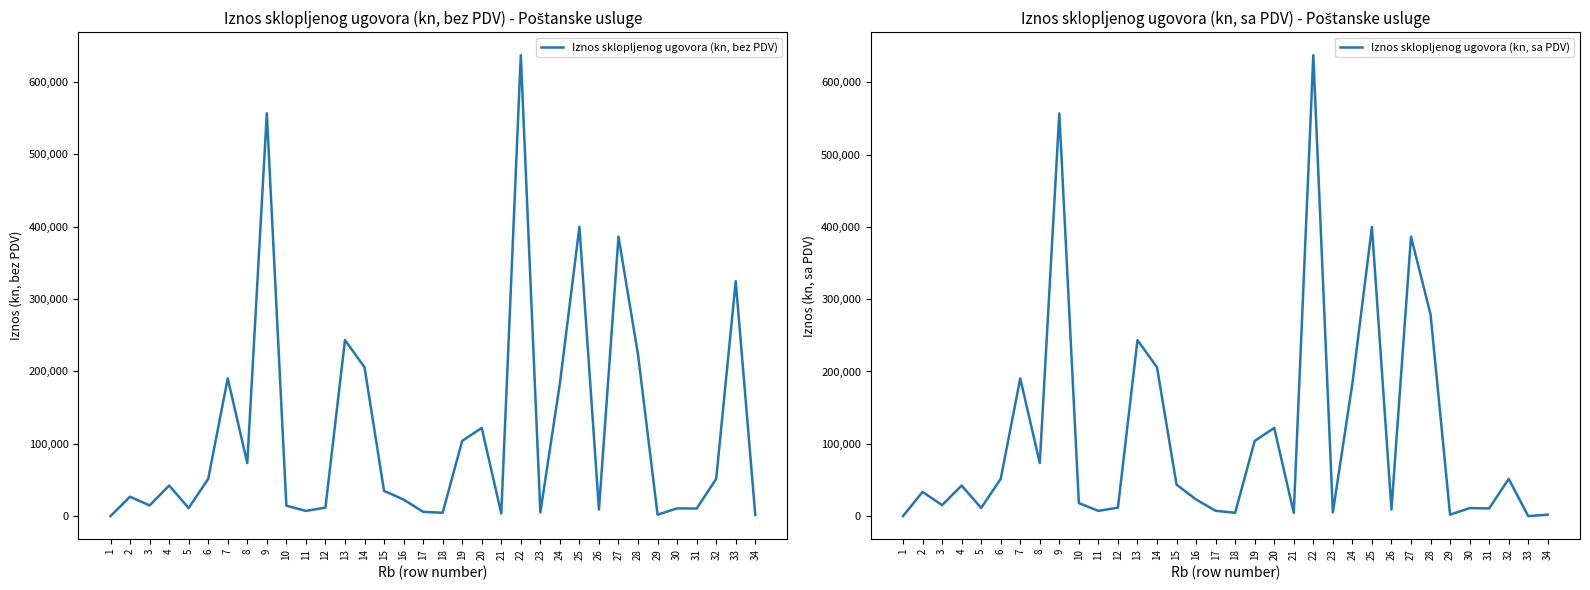

Rank the series by their maximum value, from lowest to highest.

Iznos sklopljenog ugovora (kn, bez PDV), Iznos sklopljenog ugovora (kn, sa PDV)